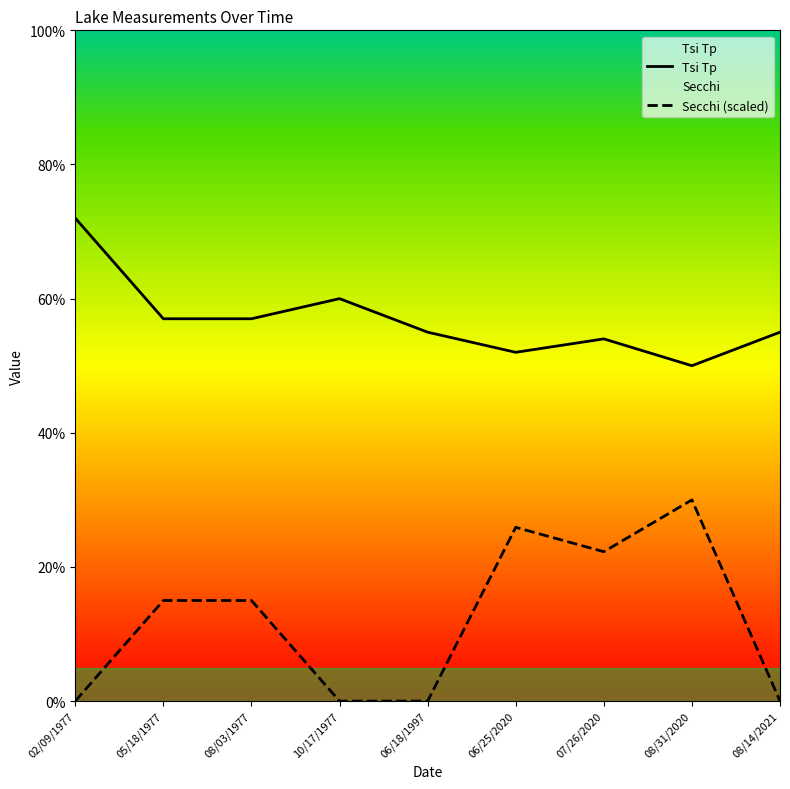

What is the difference between the maximum and minimum values in the Secchi (scaled) series?

30.0